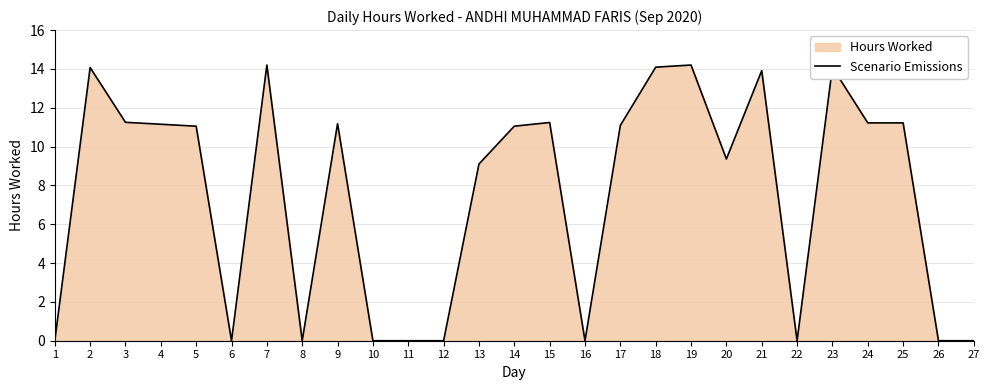

Which has a higher value, 19 or 11?

19